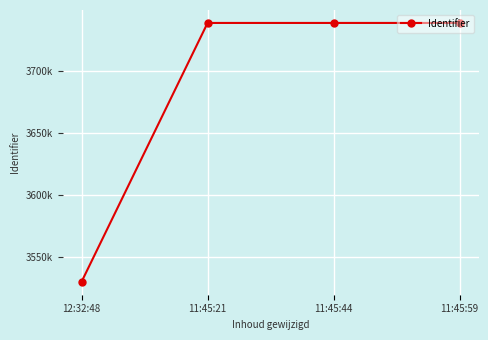

Which has a higher value, 11:45:44 or 11:45:21?

11:45:44